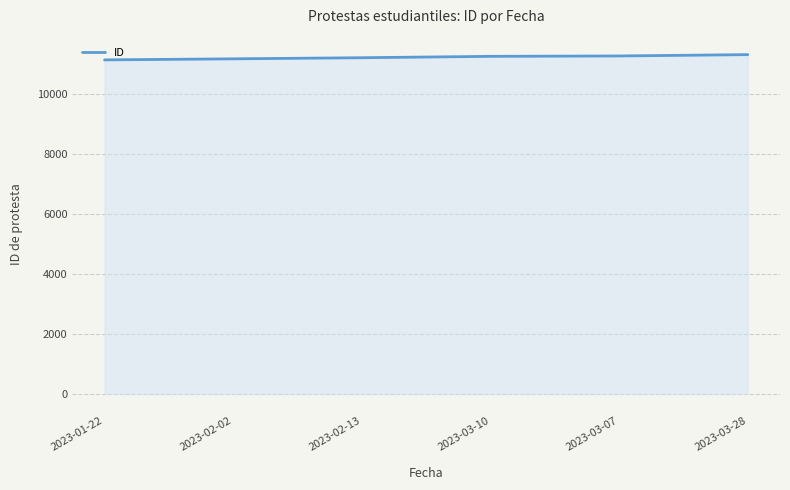

What is the sum of all values?

67467